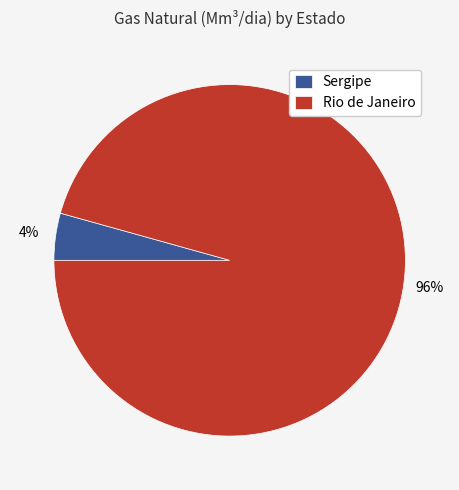

Which slice is the smallest?

Sergipe